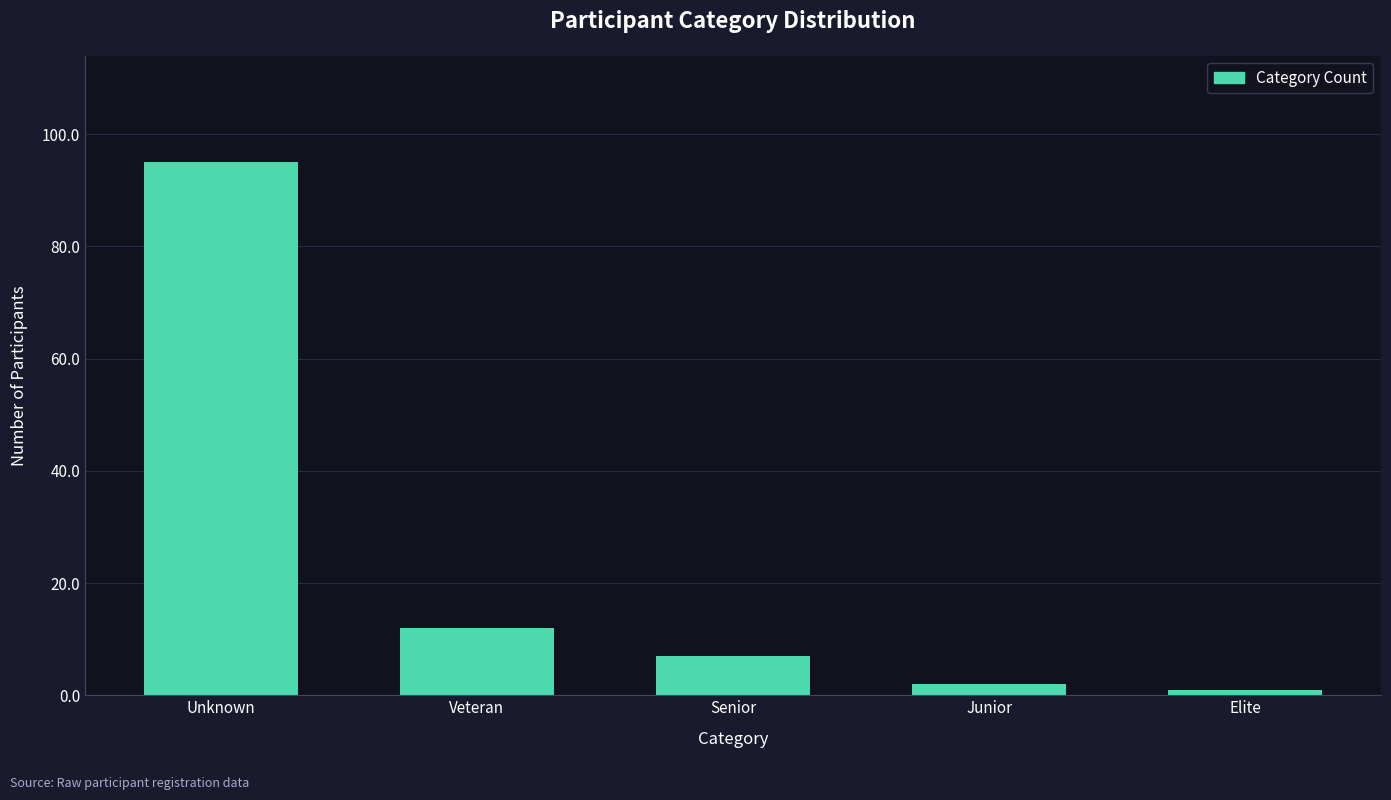

Reading left to right, extract all data points from this chart.

Unknown=95	Veteran=12	Senior=7	Junior=2	Elite=1